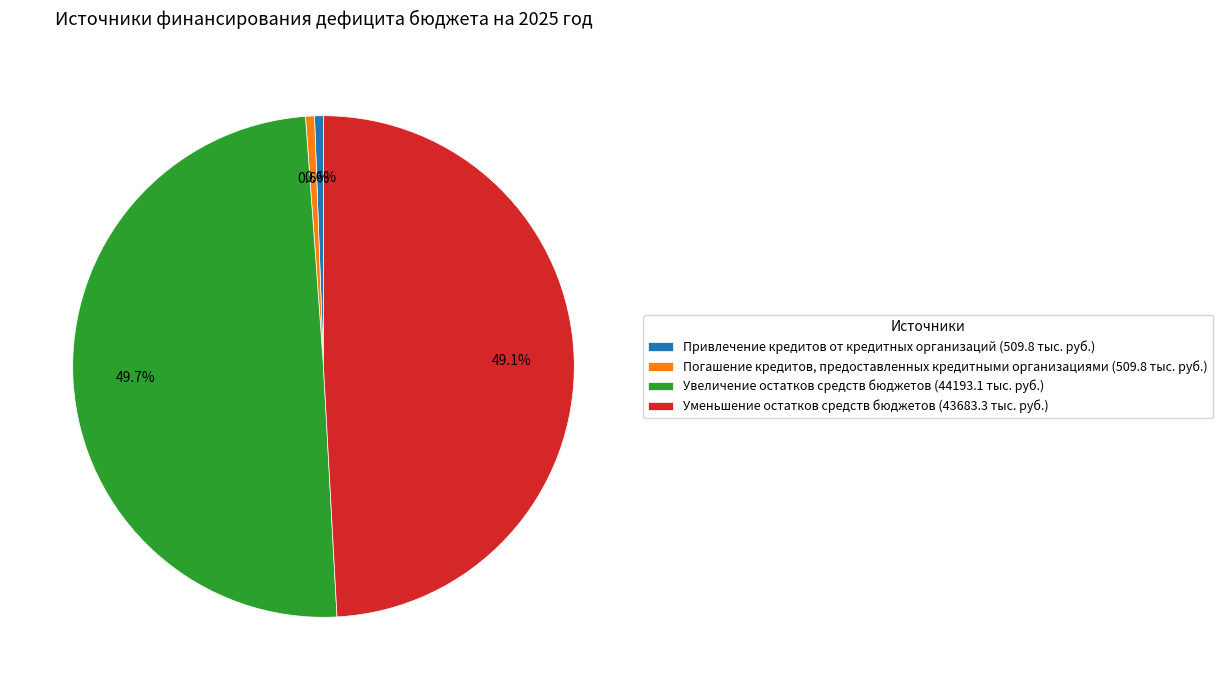

Combined, what portion of the pie is Погашение кредитов, предоставленных кредитными организациями (509.8 тыс. руб.) and Увеличение остатков средств бюджетов (44193.1 тыс. руб.)?

50.3%